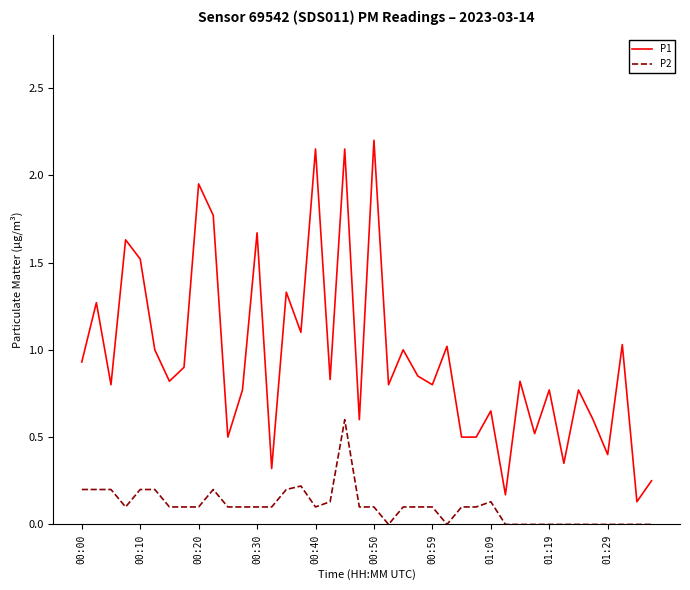

Which series has the largest total across all categories?

P1